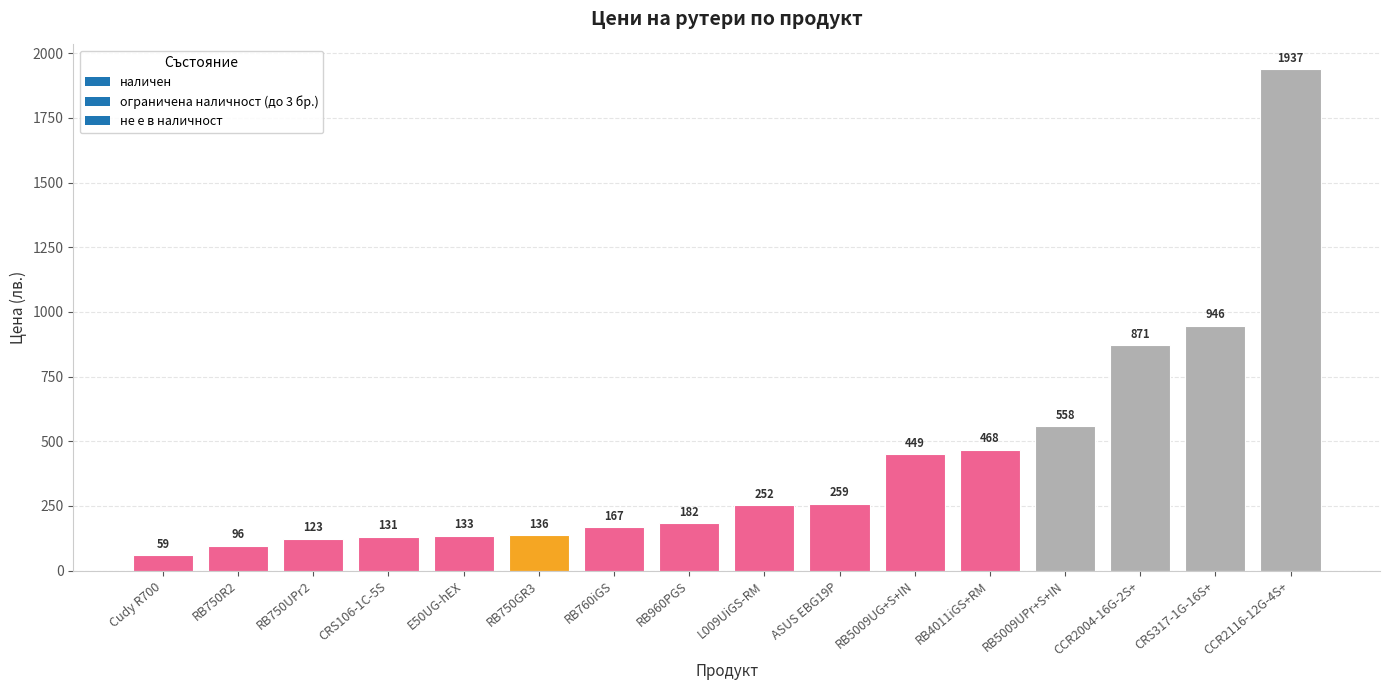

True or false: the data shows 224.6 at CRS106-1C-5S.

False